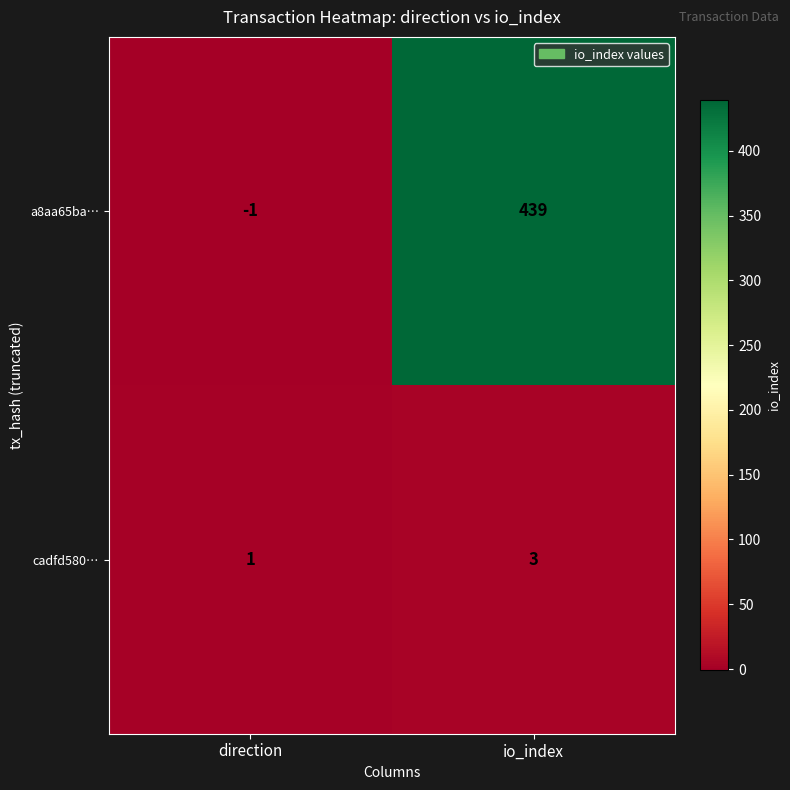

Reading right to left, extract all data points from this chart.

a8aa65ba…: io_index=439	direction=-1
cadfd580…: io_index=3	direction=1